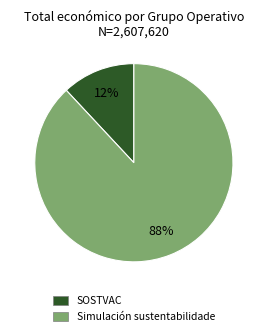

Is it true that Simulación sustentabilidade is 98% of the pie?

False